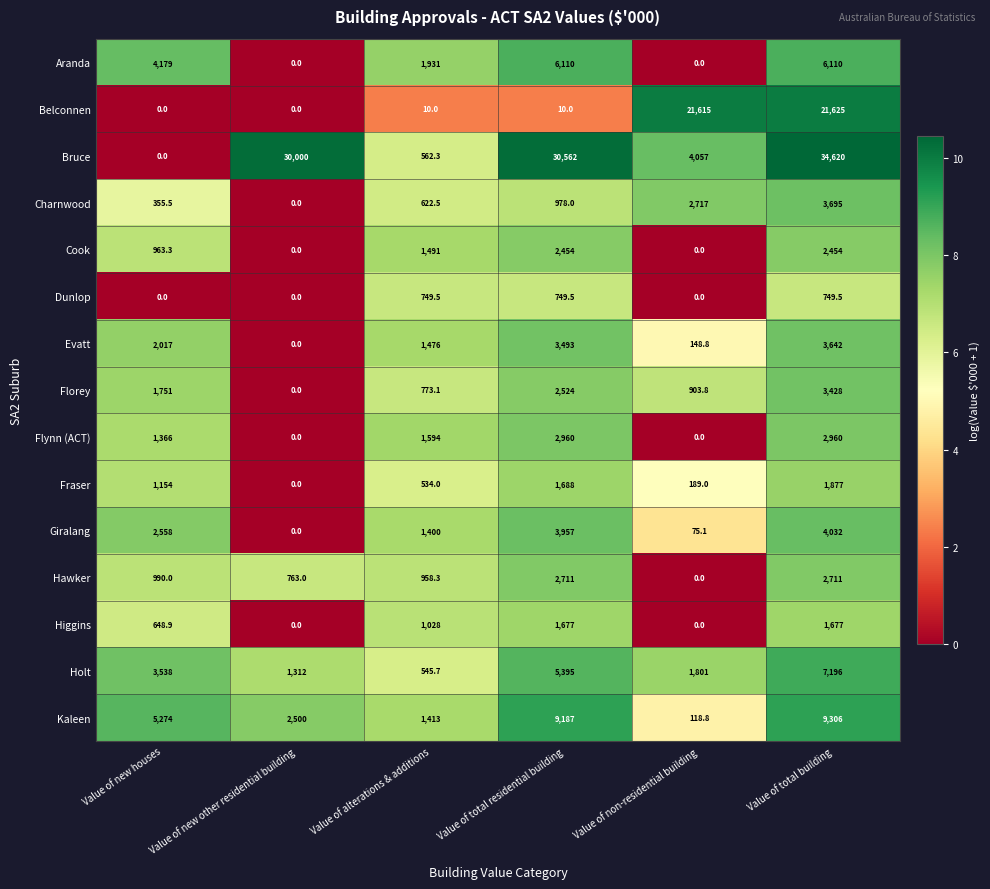

True or false: Hawker has a value of 1646.2 at Value of alterations & additions.

False